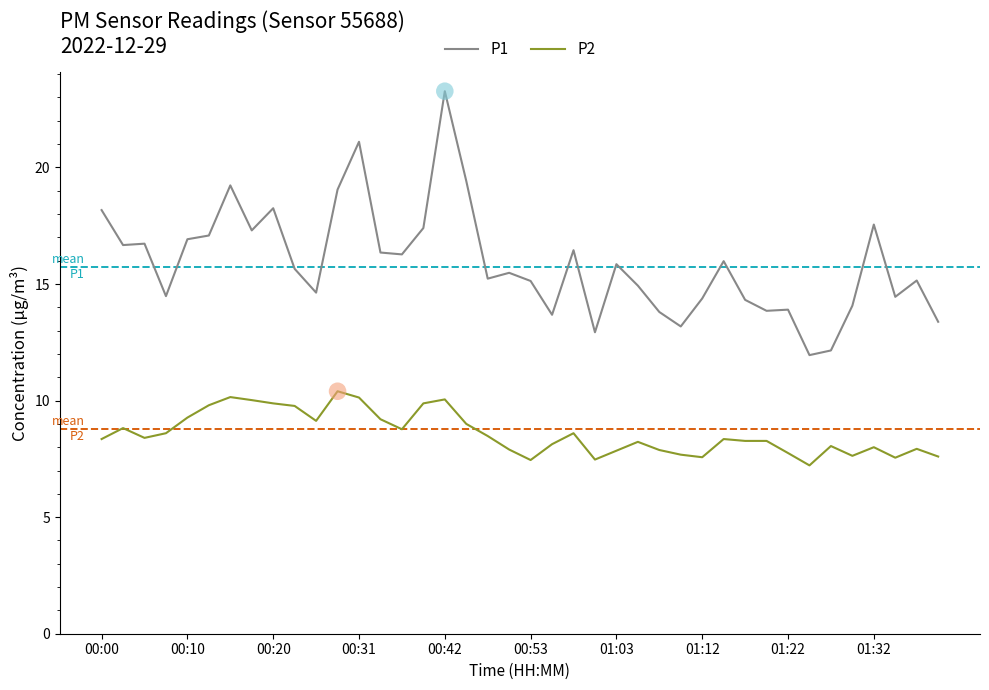

Which series has the largest total across all categories?

P1